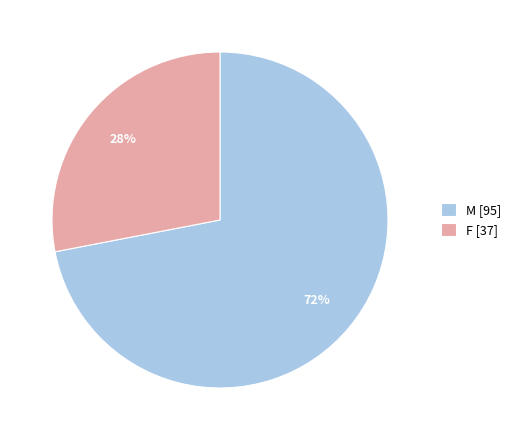

How many segments does this pie chart have?

2